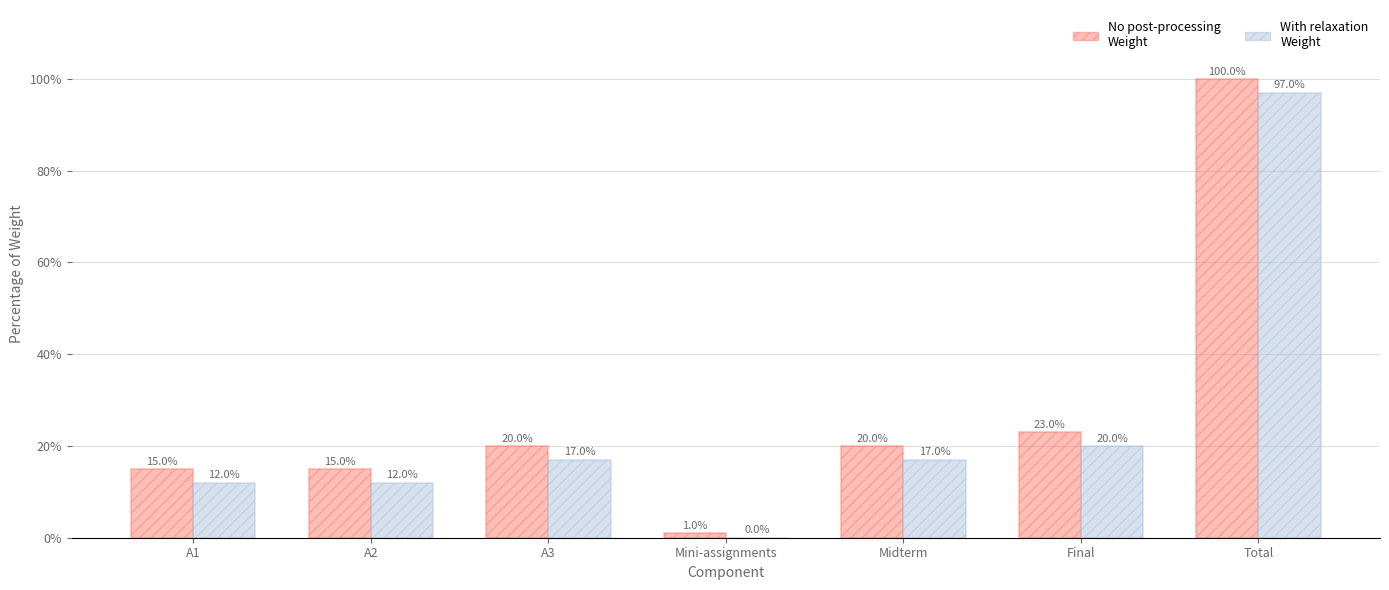

Reading left to right, list all the values displayed in this chart.

No post-processing: 0.1	0.1	0.2	0.0	0.2	0.2	1.0
With relaxation: 0.1	0.1	0.2	0.0	0.2	0.2	1.0